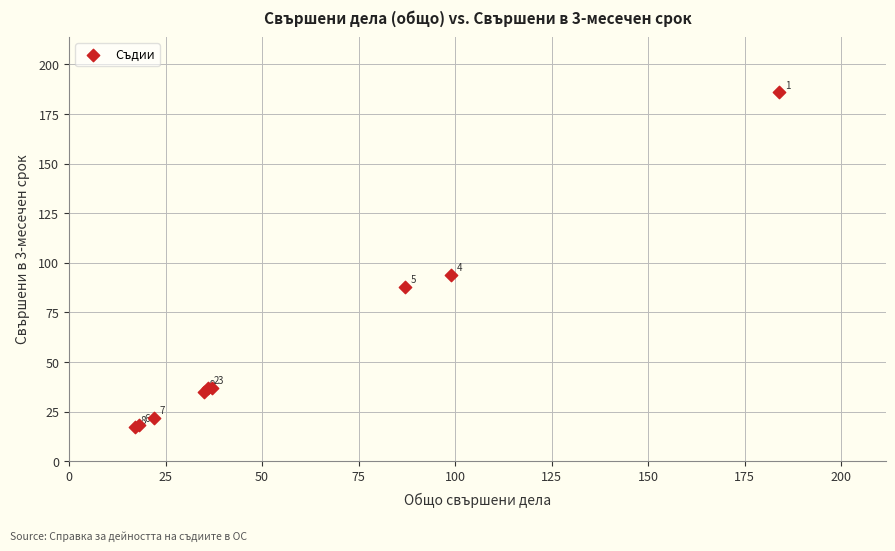

What Y value in the scatter plot is closest to 101?

94